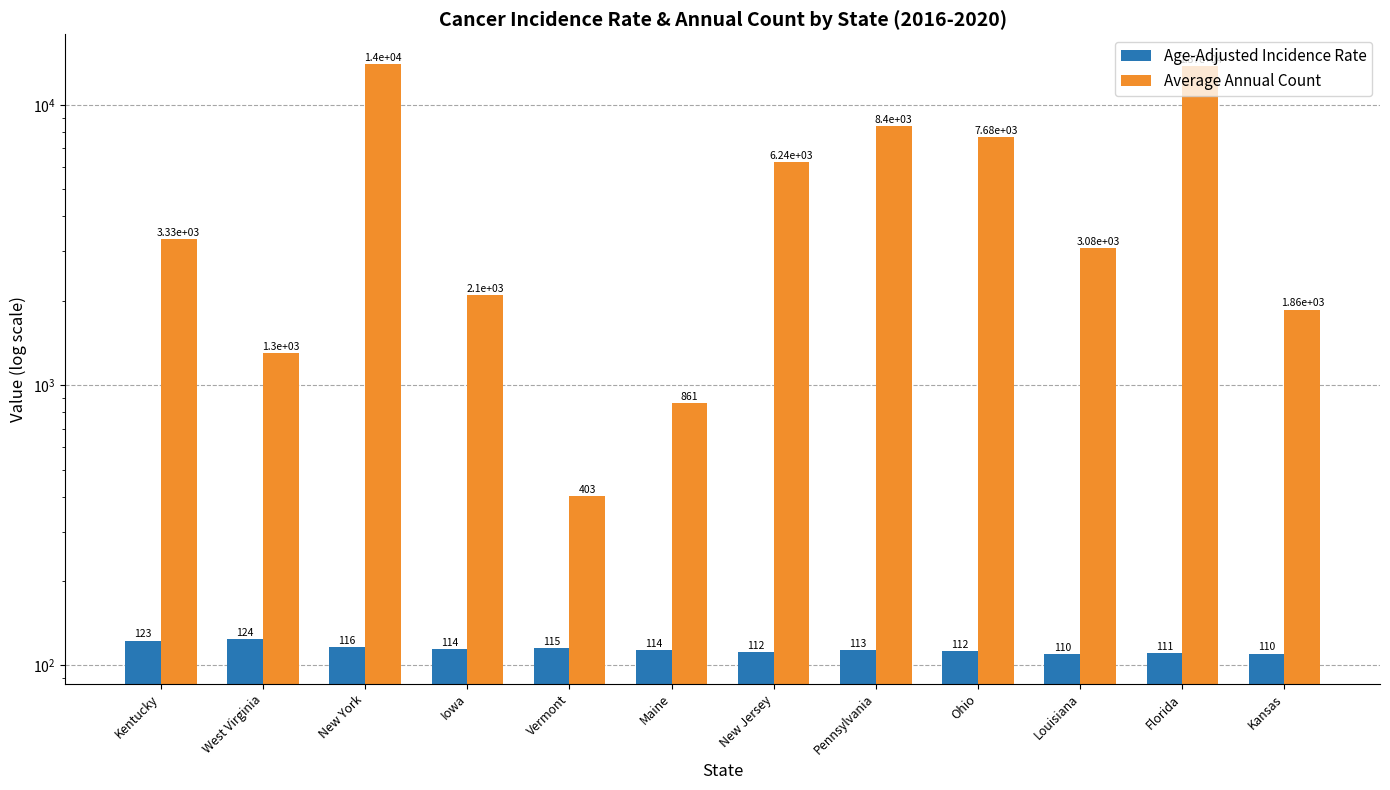

What is the average value of the Age-Adjusted Incidence Rate series?

114.5